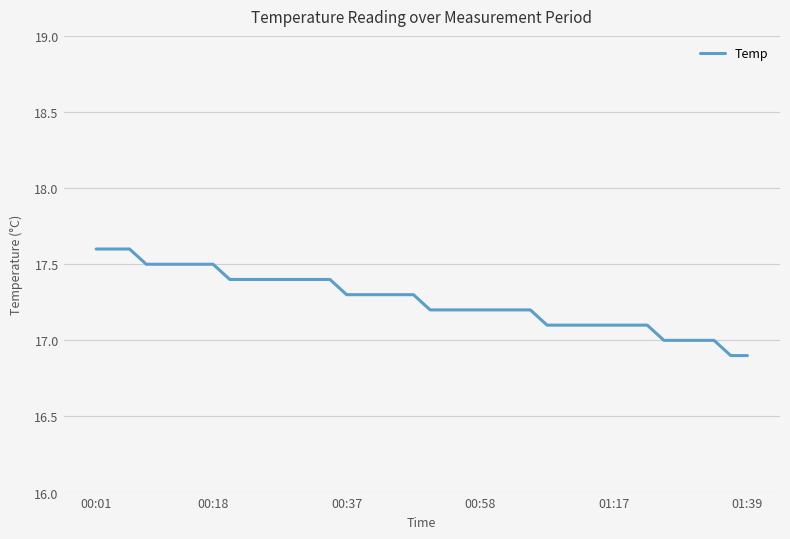

What is the greatest value displayed?

17.6